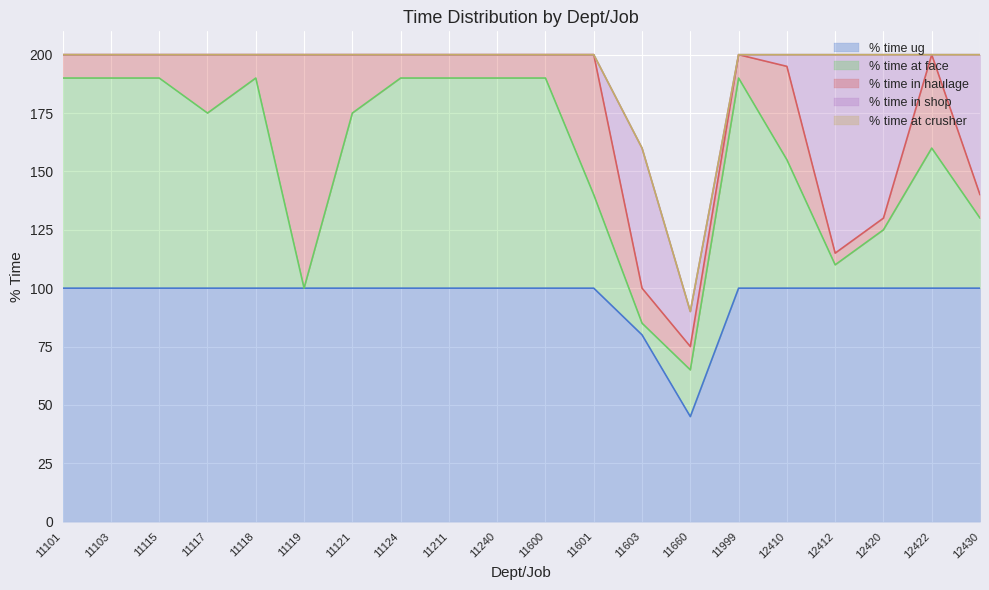

What are all the series names shown in the legend?

% time ug, % time at face, % time in haulage, % time in shop, % time at crusher